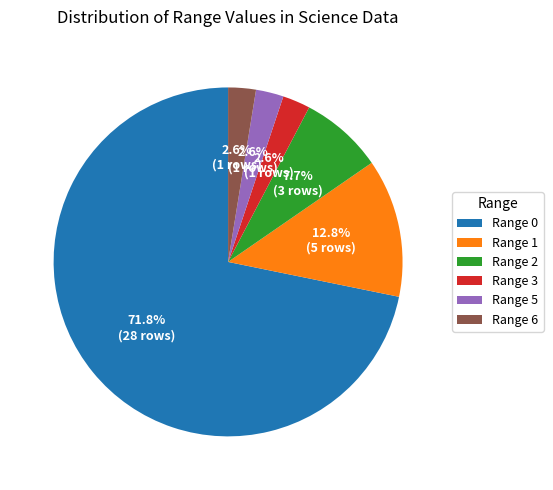

Is there any slice that represents more than half of the pie?

Yes